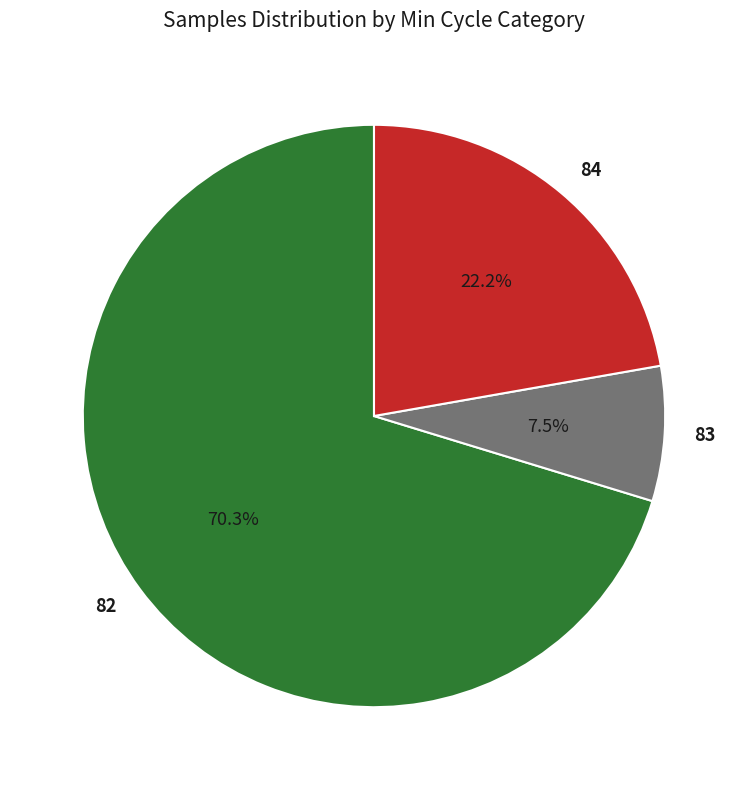

What percentage is the 82 slice, to the nearest percent?

70%